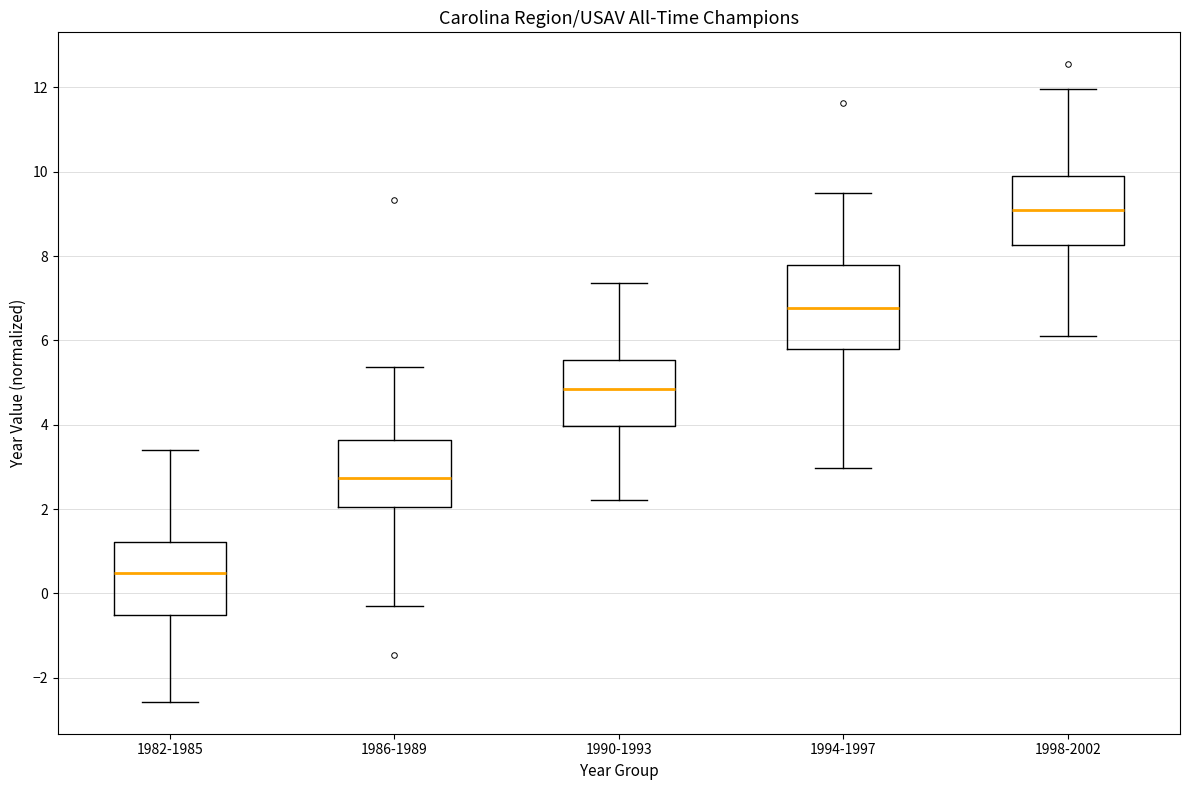

Where does the upper whisker of the box for 1982-1985 end on the y-axis? The values are not printed on the chart, so give them approximately, as read against the axis.

3.4